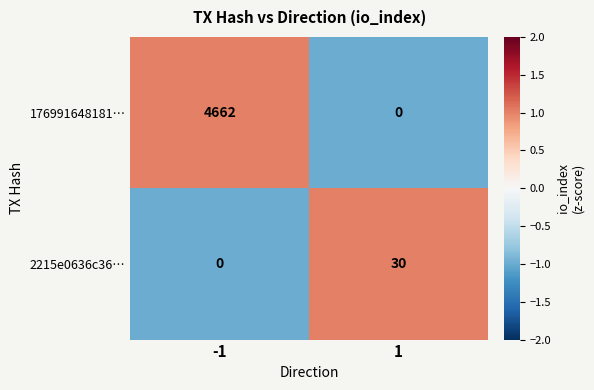

Rank the series by their maximum value, from highest to lowest.

176991648181…, 2215e0636c36…